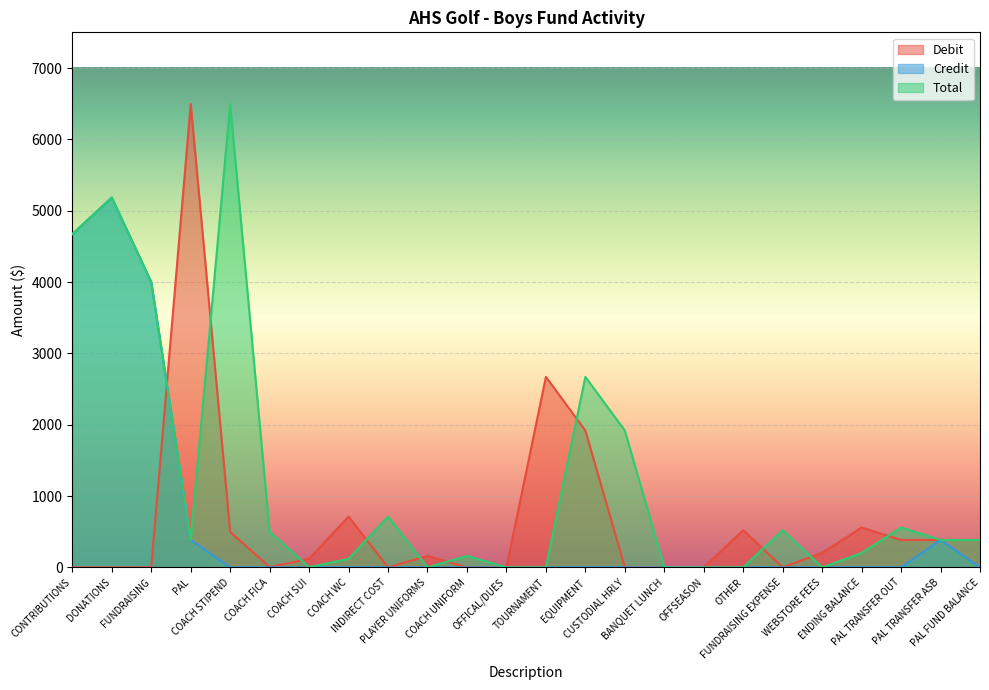

How many interior local valleys does the Total series have?

4